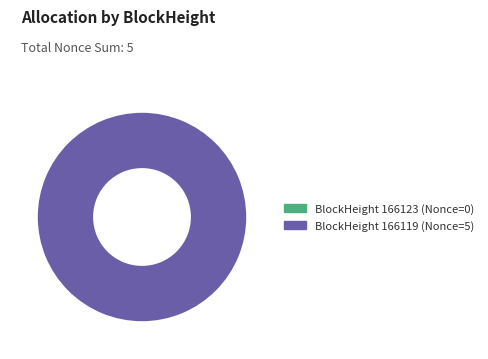

Does 166119 account for over 50% of the chart?

Yes